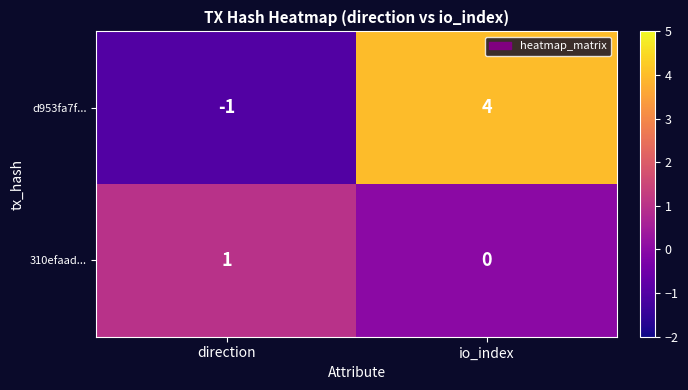

List the series in order of their peak value, lowest first.

310efaad..., d953fa7f...